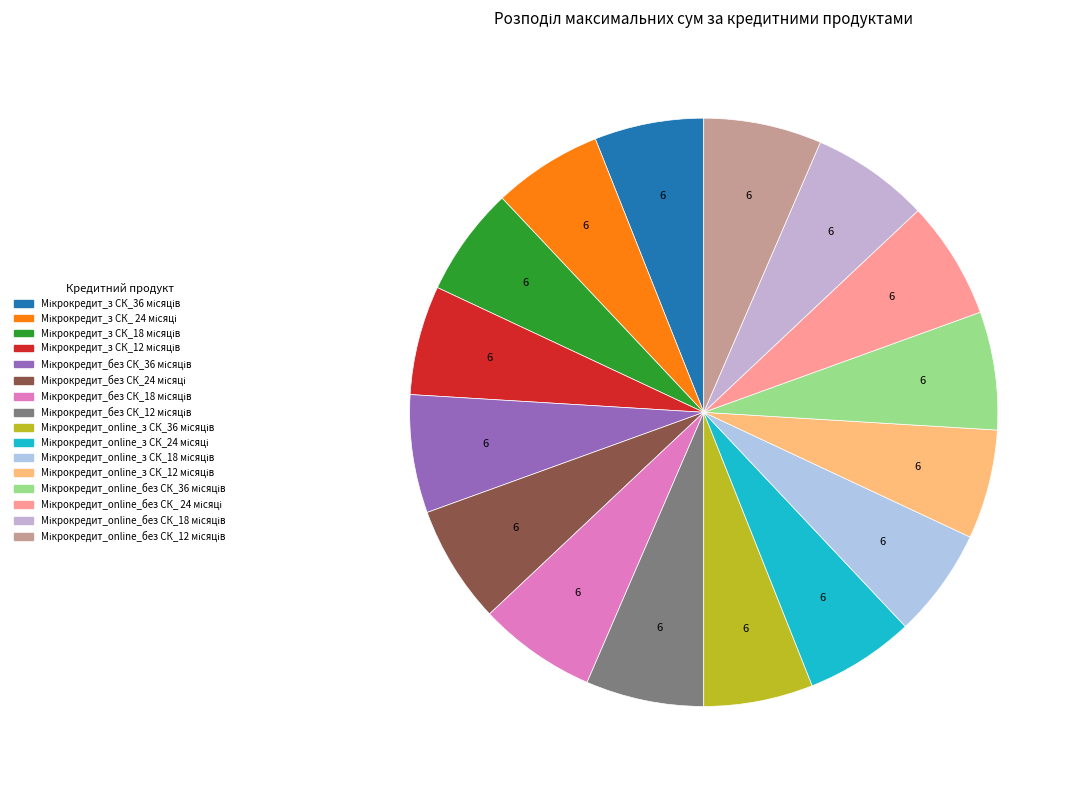

Which slice is the largest?

Мікрокредит_без СК_36 місяців